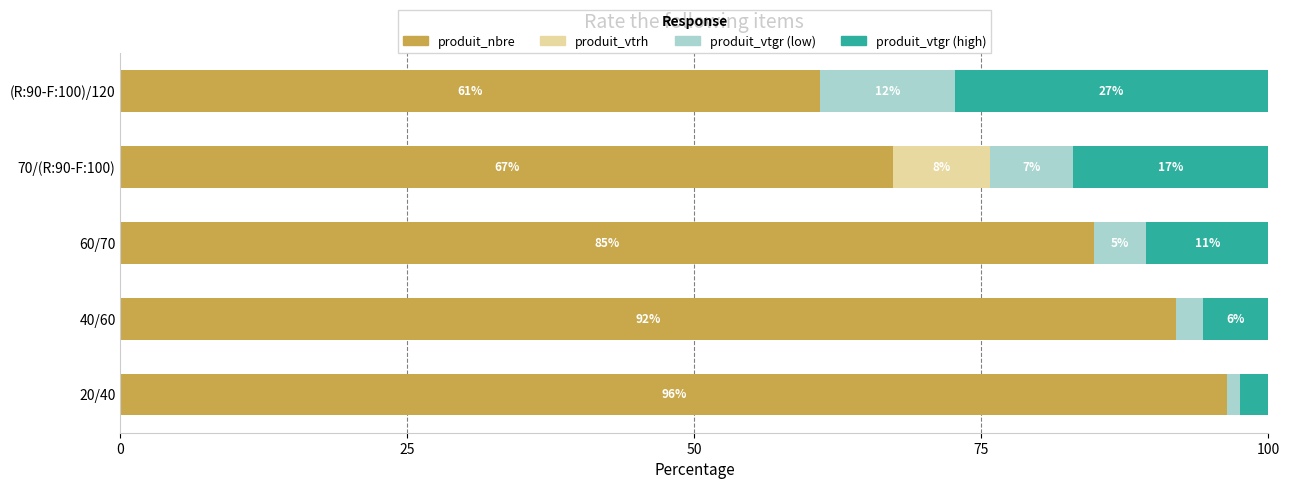

What are all the series names shown in the legend?

produit_nbre, produit_vtrh, produit_vtgr (low), produit_vtgr (high)